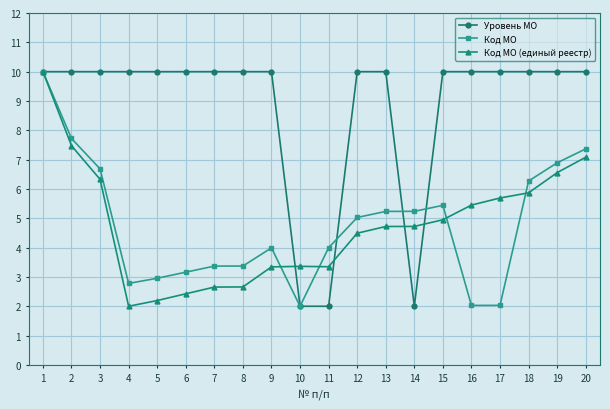

What is the difference between the Код МО values at 1 and 19?

3.1